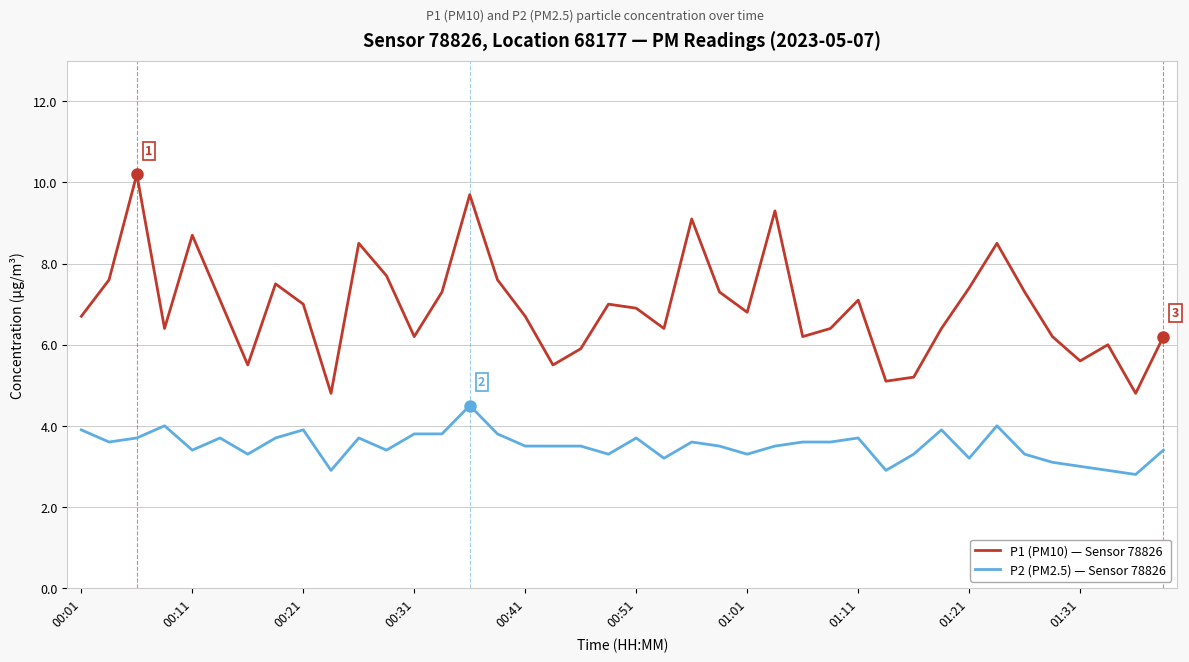

True or false: P1 (PM10) — Sensor 78826 and P2 (PM2.5) — Sensor 78826 cross at least once.

False